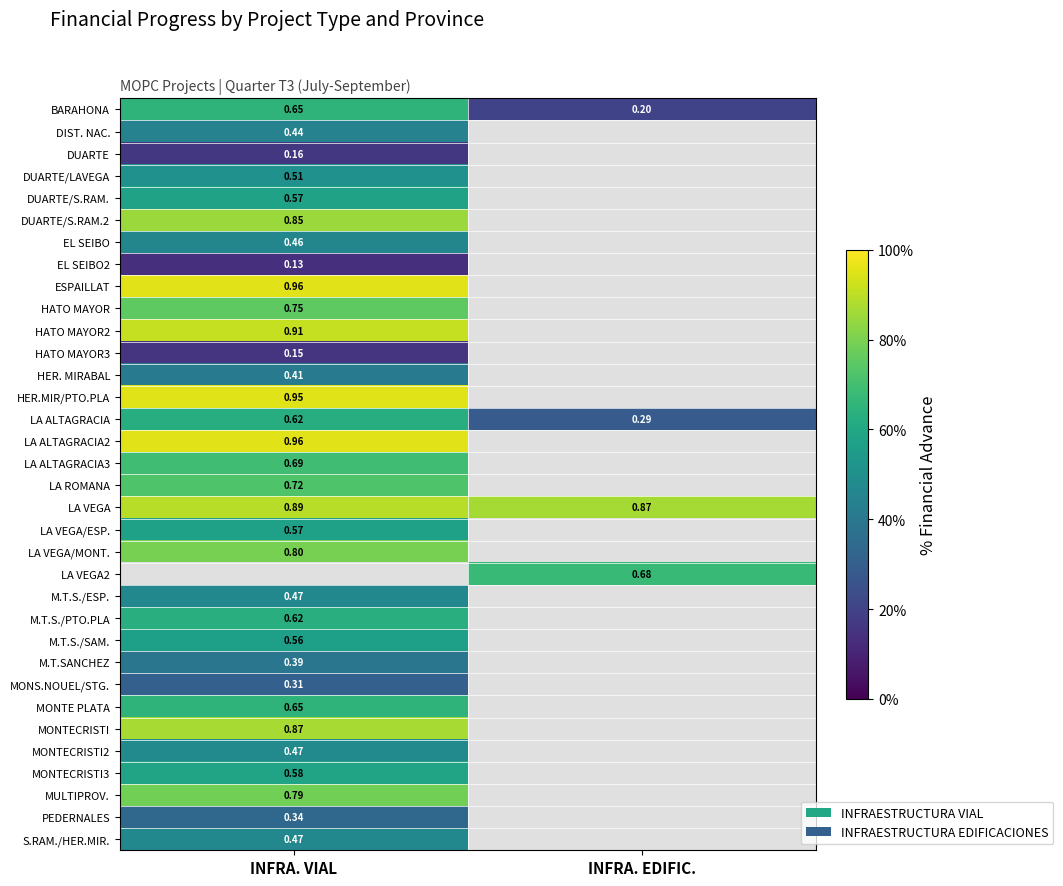

How many positive values does the DUARTE/LAVEGA series have?

1